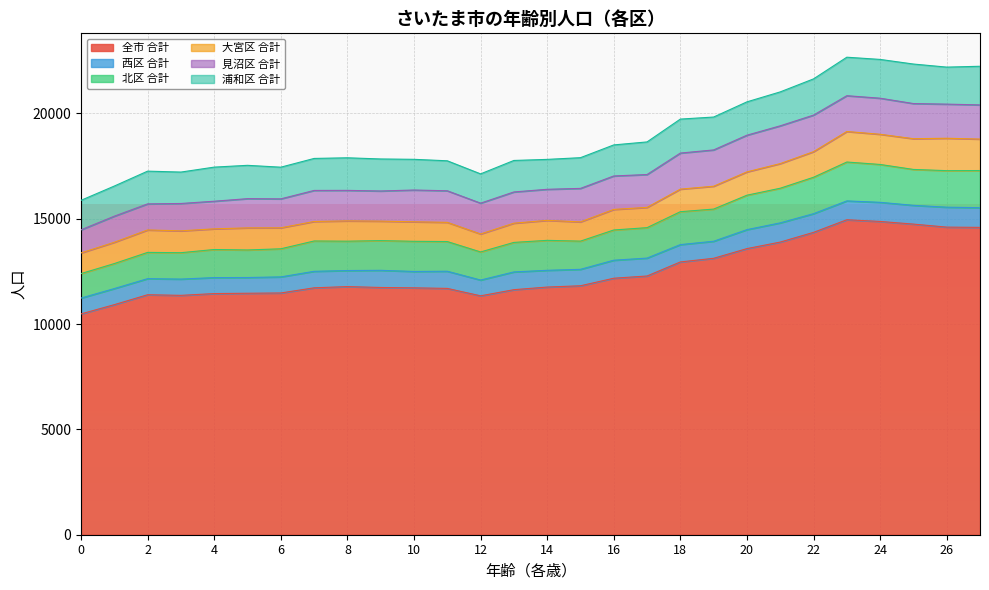

Does the chart display data point markers on the line(s)?

No